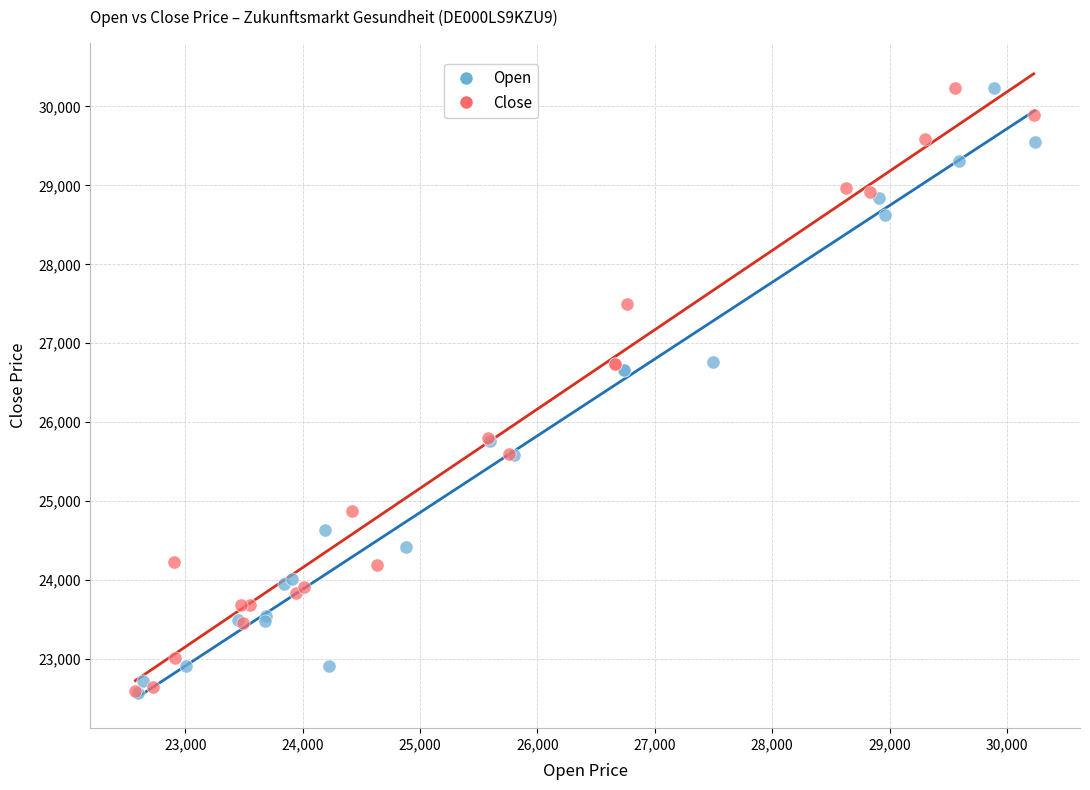

What are all the series names shown in the legend?

Open, Close